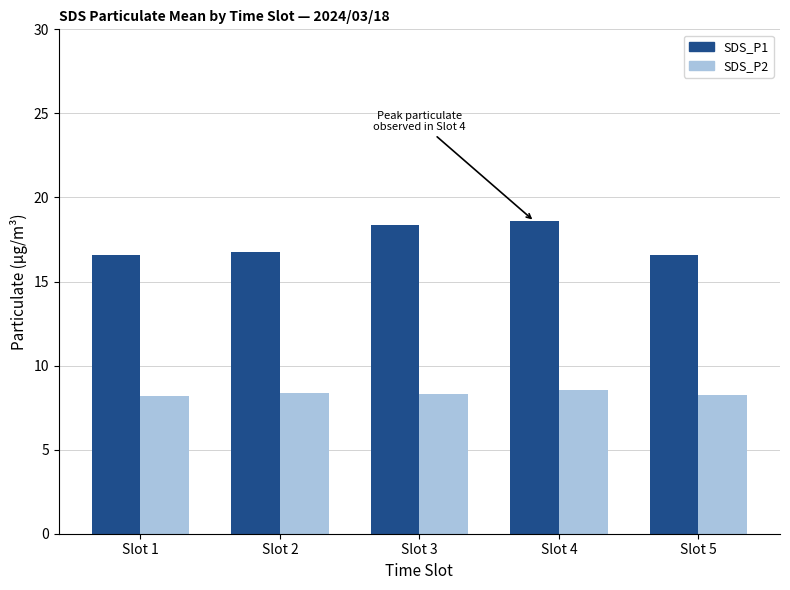

True or false: SDS_P2 has a value of 8.5 at Slot 4.

True